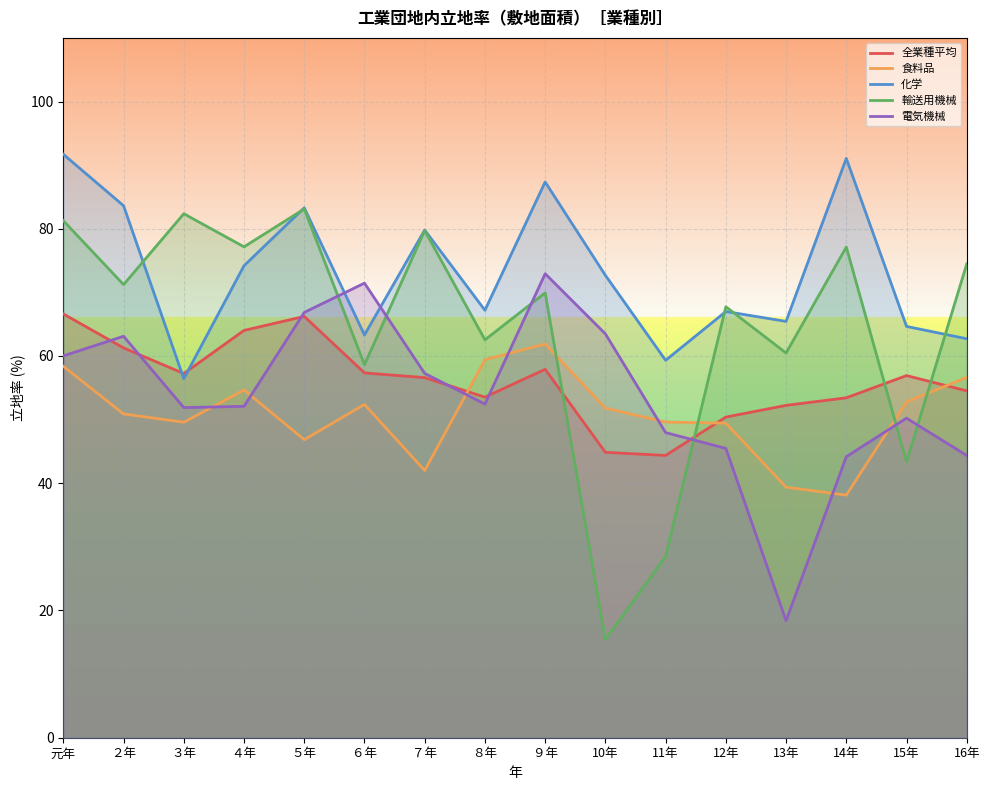

True or false: 電気機械 and 輸送用機械 intersect in this chart.

True